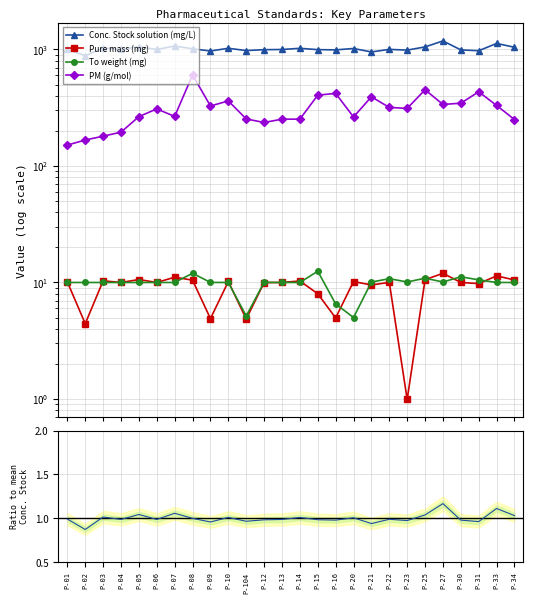

Reading left to right, list all the values displayed in this chart.

Conc. Stock solution (mg/L): 1004.4	883.8	1028.1	1000.3	1057.3	1000.0	1071.2	1012.7	970.7	1023.6	979.0	995.9	999.8	1023.0	997.0	992.2	1019.4	952.3	1001.9	987.4	1052.1	1183.5	992.2	975.4	1126.8	1044.6
Pure mass (mg): 10.1	4.4	10.3	10.0	10.6	10.0	11.1	10.5	4.9	10.2	4.8	10.0	10.0	10.3	8.0	5.0	10.2	9.5	10.0	1.0	10.6	12.0	10.0	9.8	11.4	10.5
To weight (mg): 10.0	10.0	10.0	10.0	10.0	10.0	10.0	12.0	10.0	10.0	5.2	10.0	10.0	10.0	12.5	6.5	5.0	10.1	10.8	10.1	10.9	10.1	11.2	10.5	10.0	10.0
PM (g/mol): 151.2	167.2	180.2	195.2	265.3	308.8	266.3	604.7	327.4	361.8	253.3	236.3	252.3	252.3	405.3	419.9	263.4	392.5	318.1	312.1	451.0	337.4	345.8	433.4	330.7	250.3
Ratio (norm.): 1.0	0.9	1.0	1.0	1.0	1.0	1.1	1.0	1.0	1.0	1.0	1.0	1.0	1.0	1.0	1.0	1.0	0.9	1.0	1.0	1.0	1.2	1.0	1.0	1.1	1.0